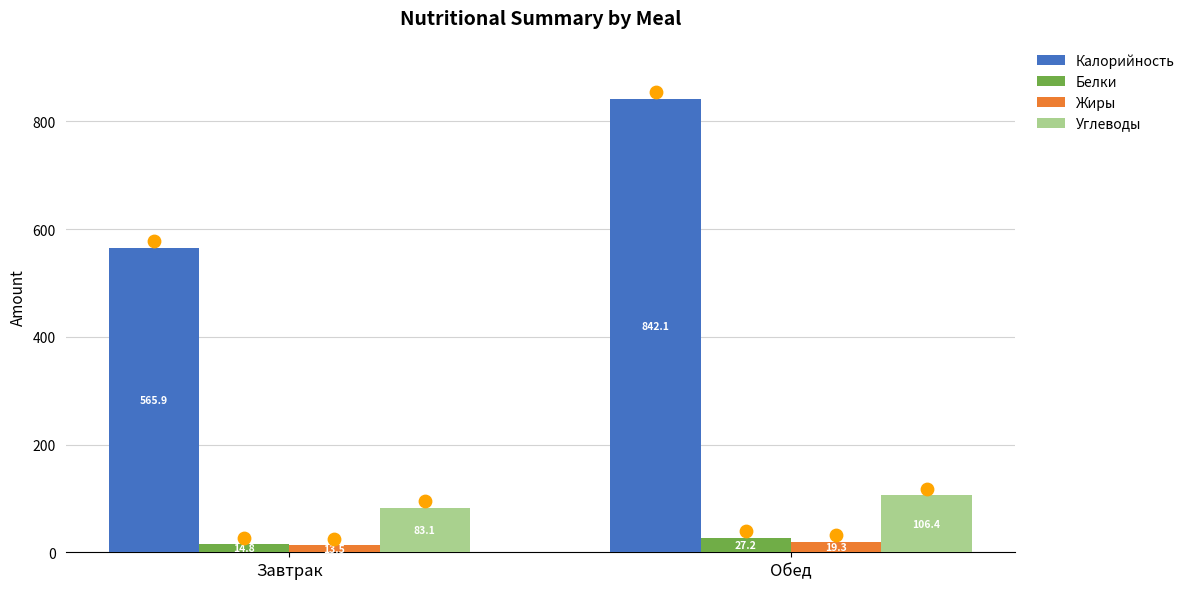

What is the total value across all series at Обед?

995.0